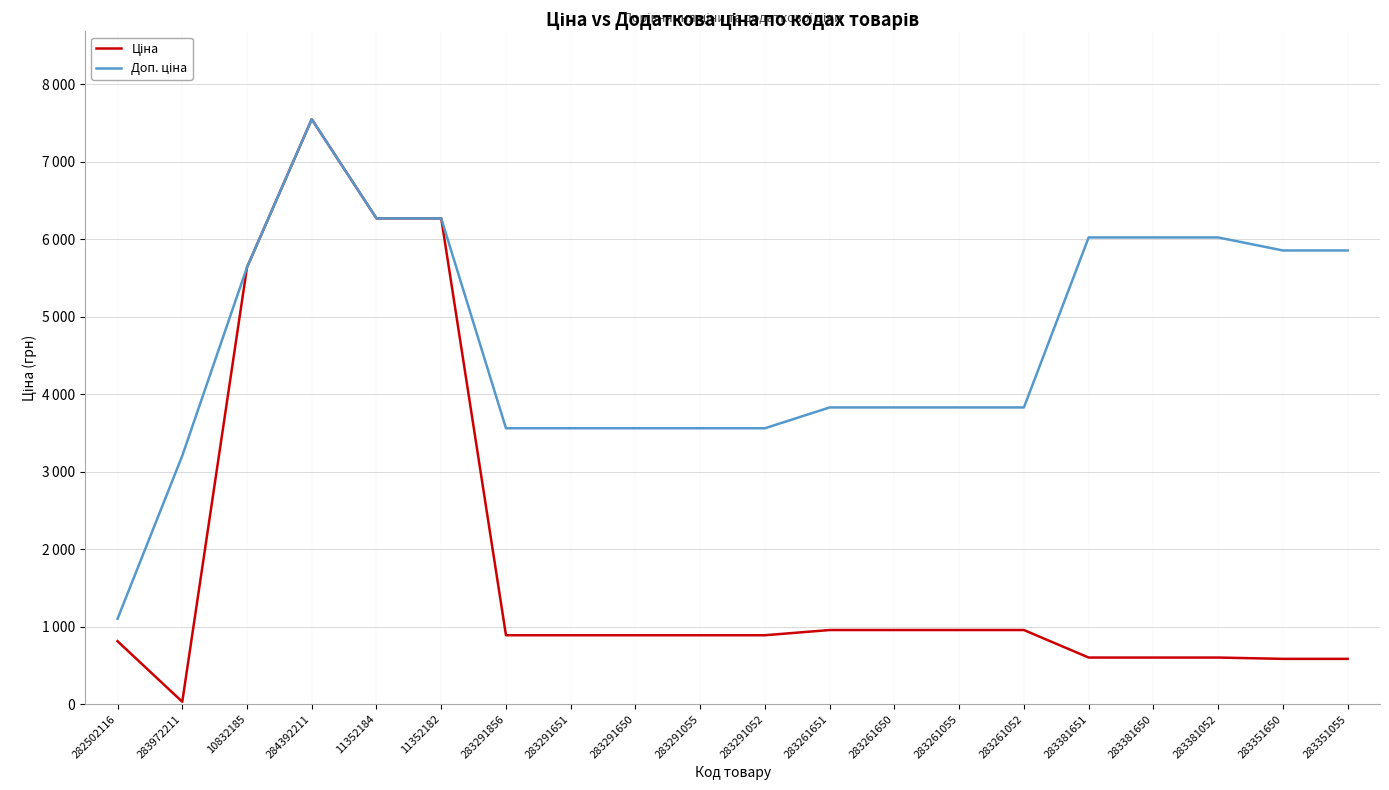

Rank the series at 283291650 from lowest to highest value.

Ціна, Доп. ціна